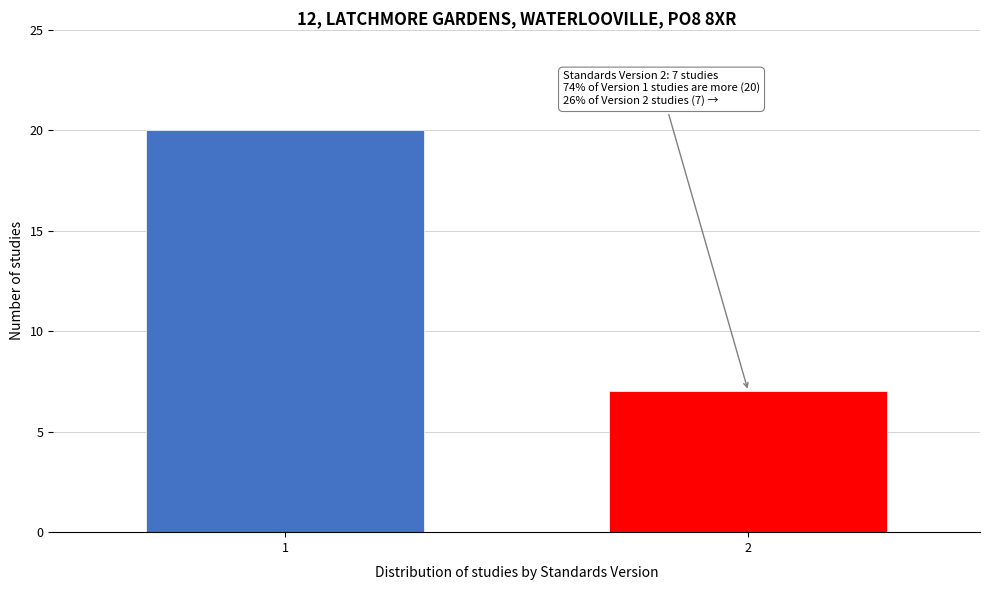

Reading right to left, extract all data points from this chart.

7	20